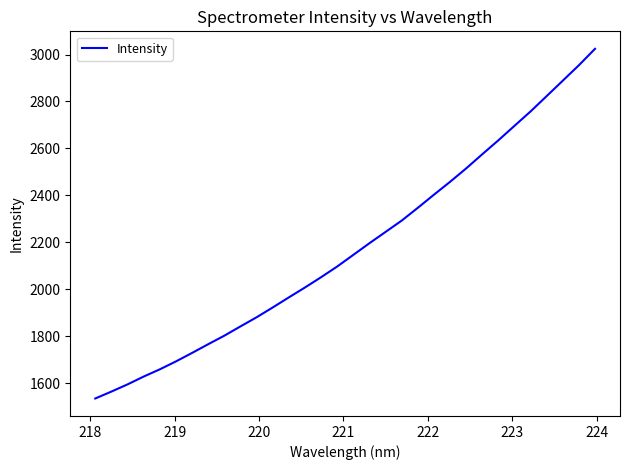

What is the minimum value shown in the chart?

1535.2